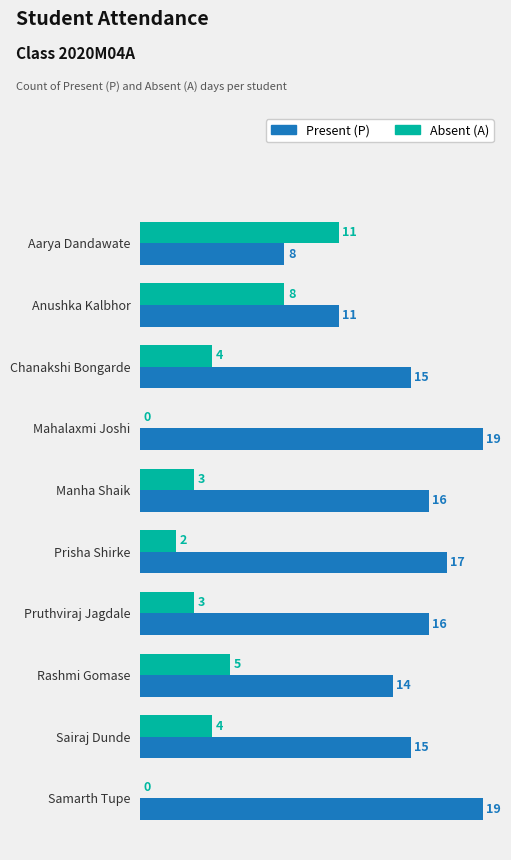

What value does the Present (P) series have at Aarya Dandawate, to the nearest 5?

10